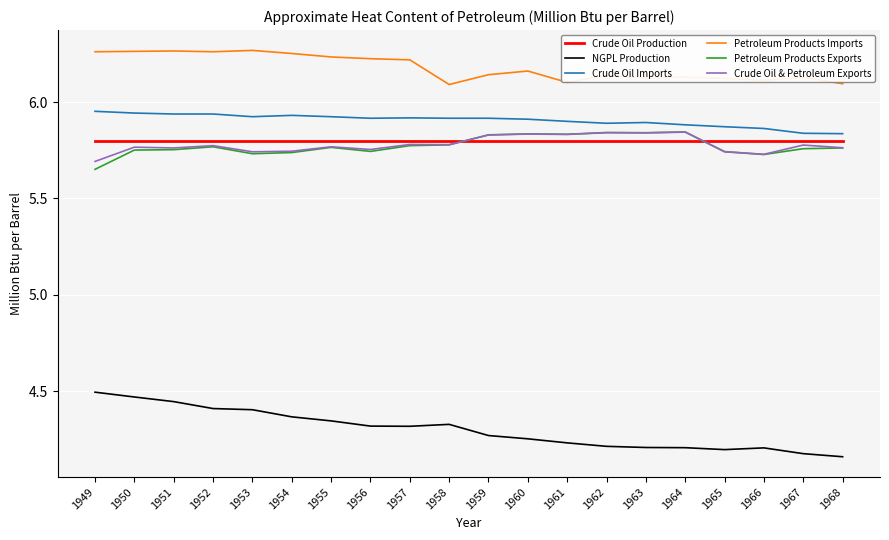

True or false: Crude Oil Imports and NGPL Production intersect in this chart.

False